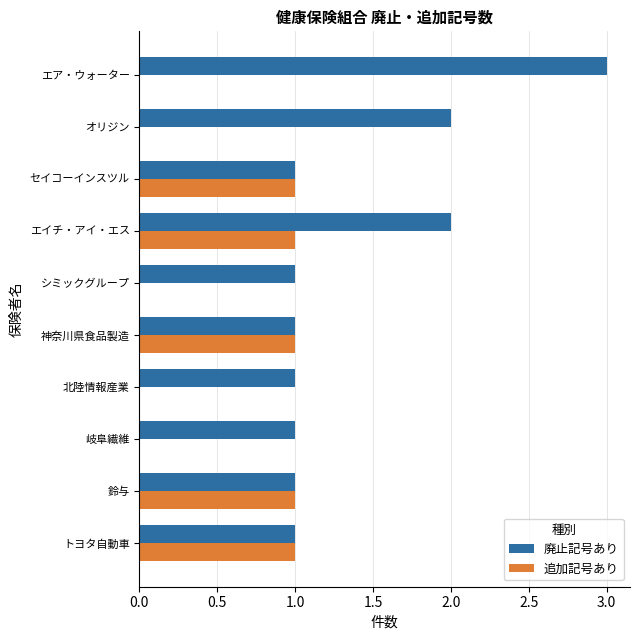

The value of 追加記号あり at エイチ・アイ・エス is 1. True or false?

True